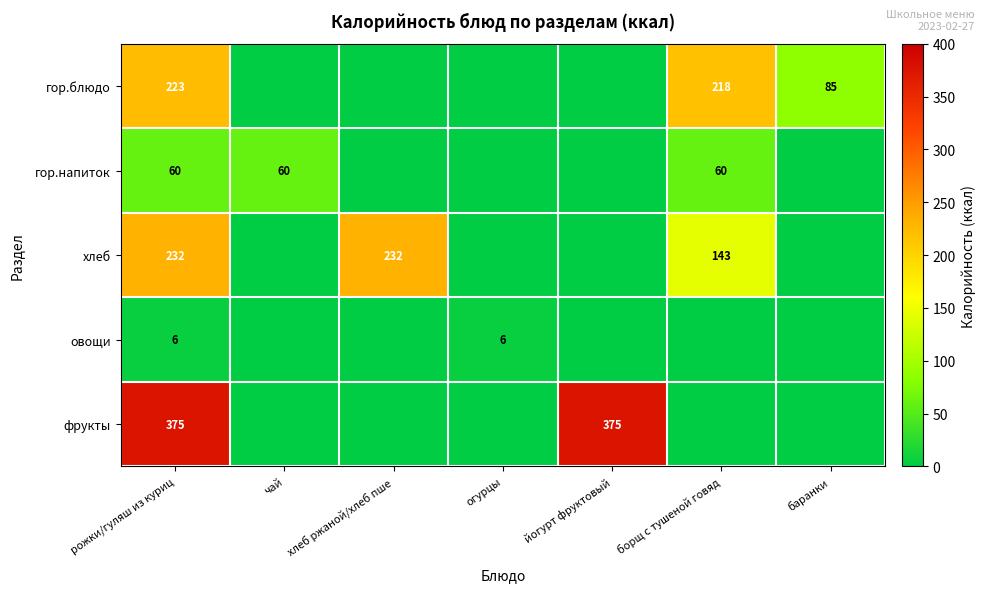

The value of фрукты at рожки/гуляш из куриц is 657. True or false?

False